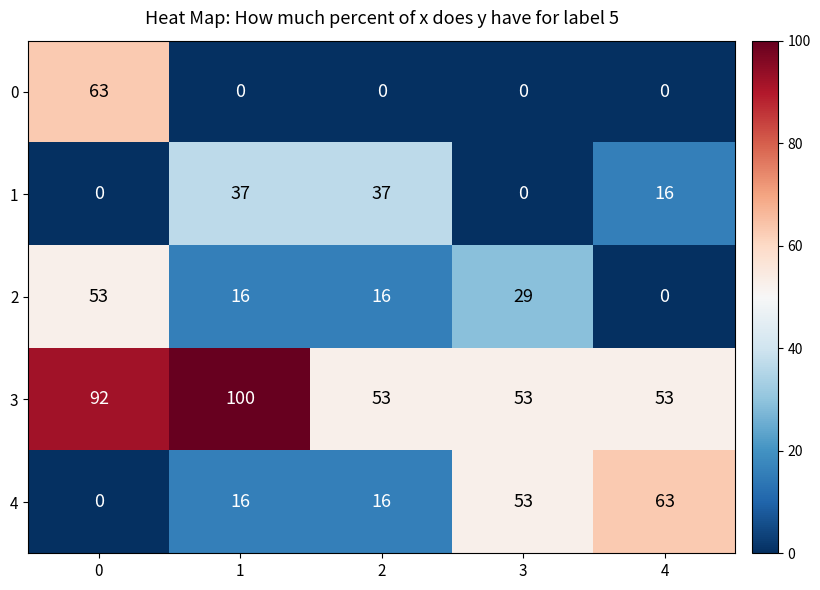

Is it true that 3 equals 34 at 4?

False